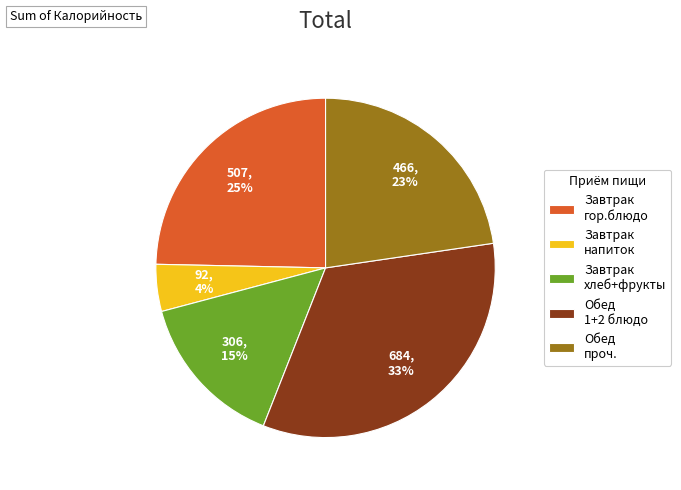

What percentage is the Завтрак напиток slice, to the nearest percent?

4%